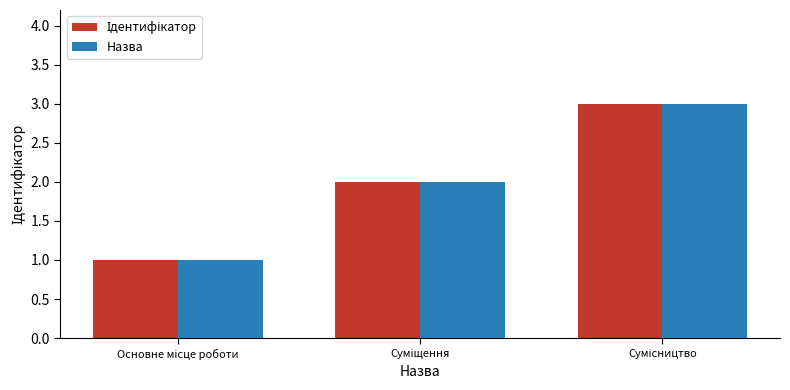

What is the sum of all Назва values?

6